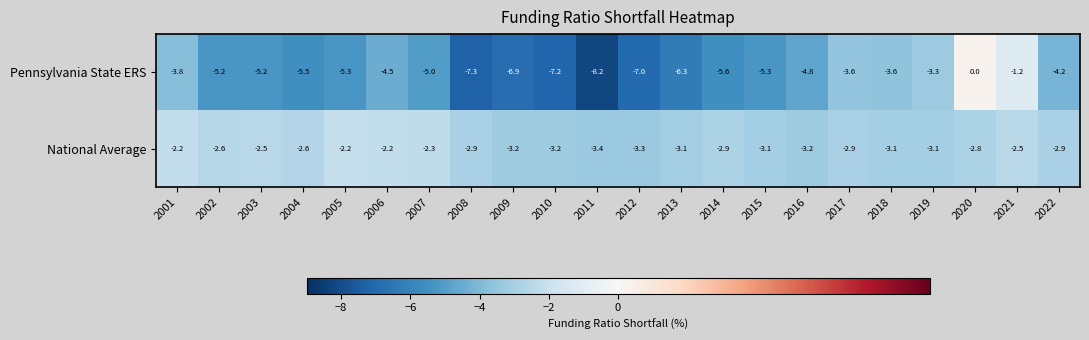

Rank the series by their maximum value, from highest to lowest.

Pennsylvania State ERS, National Average